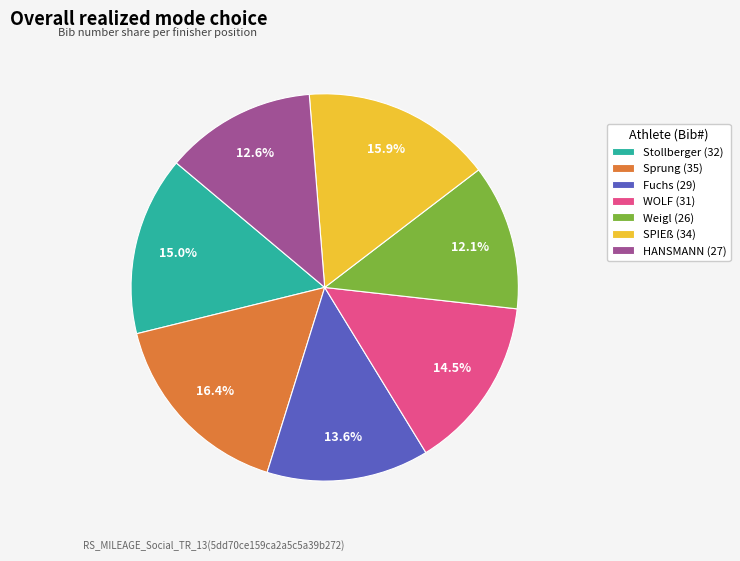

Is there any slice that represents more than half of the pie?

No